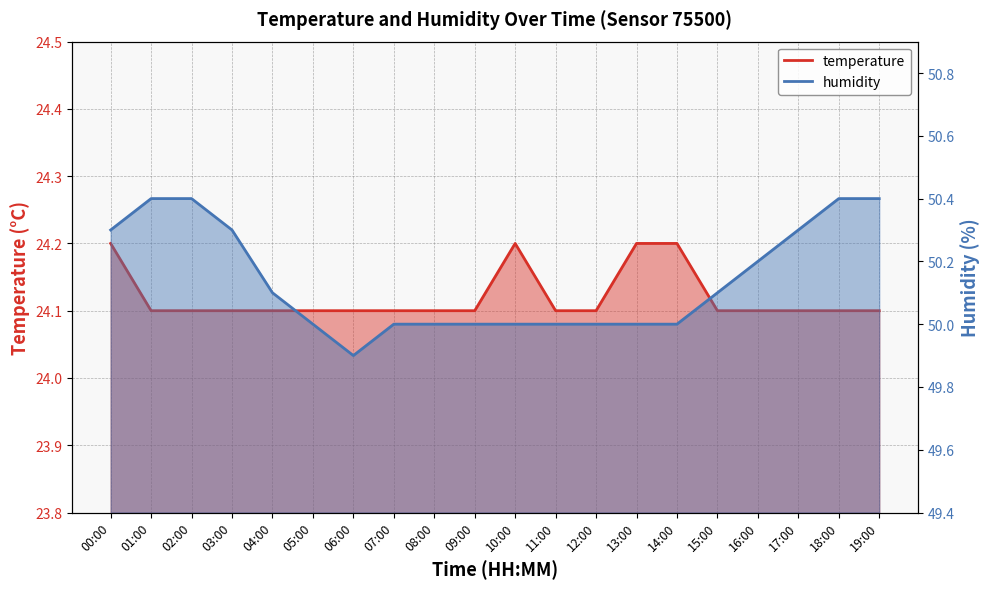

Rank the categories by temperature value from highest to lowest.

00:00, 10:00, 13:00, 14:00, 01:00, 02:00, 03:00, 04:00, 05:00, 06:00, 07:00, 08:00, 09:00, 11:00, 12:00, 15:00, 16:00, 17:00, 18:00, 19:00